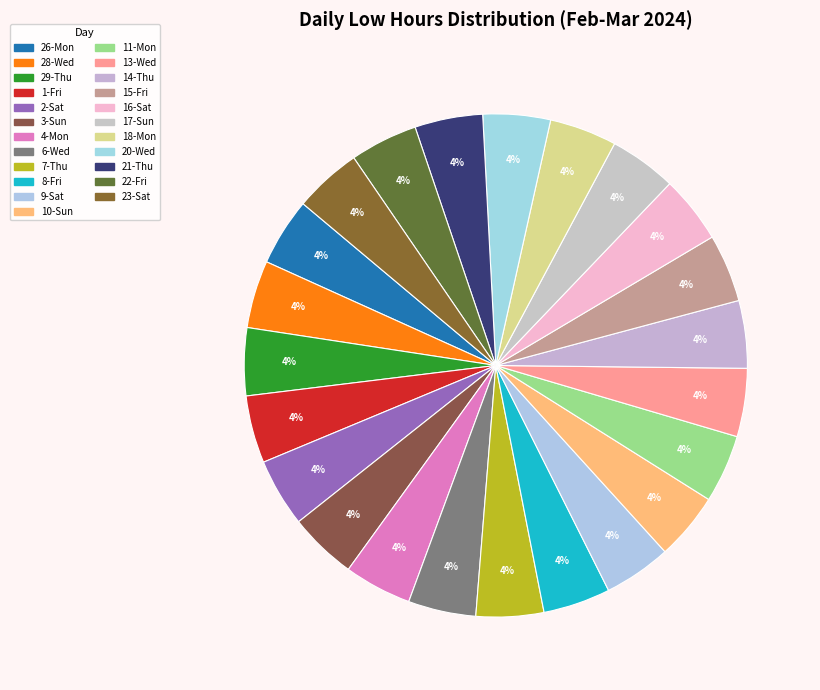

How many slices are in this pie chart?

23